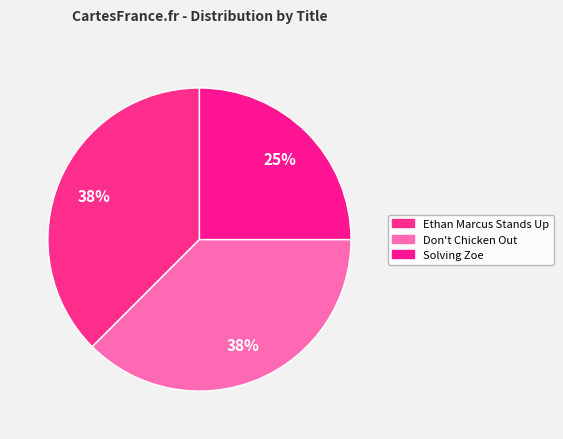

The Ethan Marcus Stands Up slice represents 38% of the pie. True or false?

True